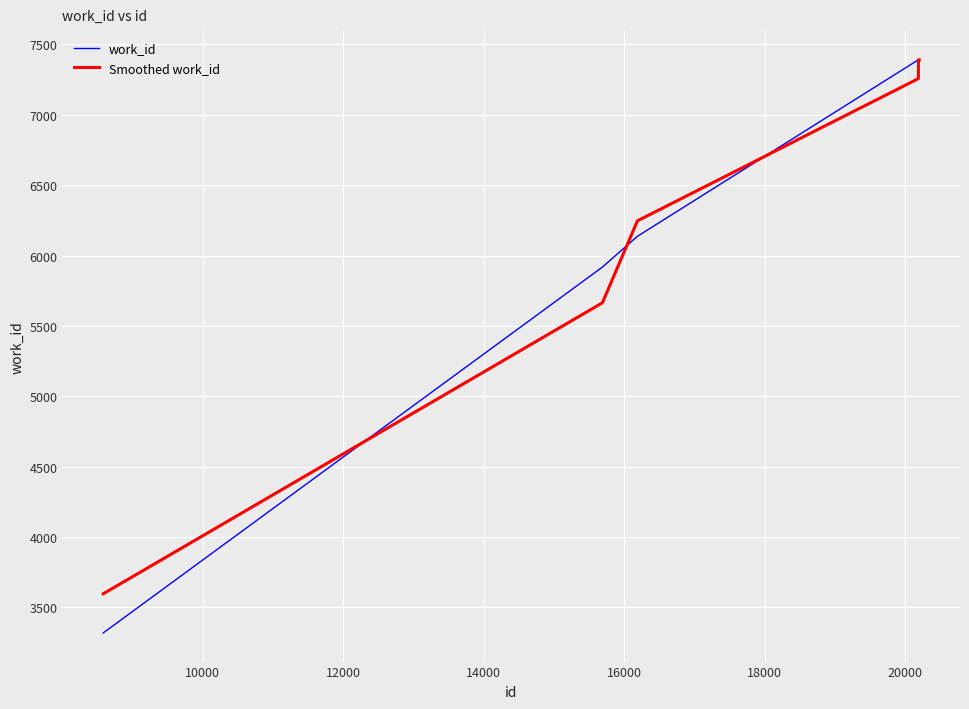

Which series has the largest range (max minus min)?

work_id